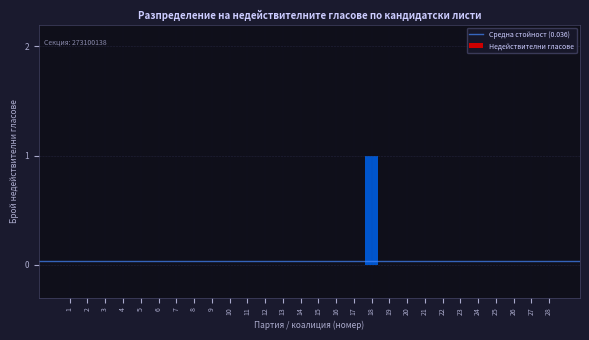

Reading left to right, what are all the values shown in this chart?

1=0	2=0	3=0	4=0	5=0	6=0	7=0	8=0	9=0	10=0	11=0	12=0	13=0	14=0	15=0	16=0	17=0	18=1	19=0	20=0	21=0	22=0	23=0	24=0	25=0	26=0	27=0	28=0